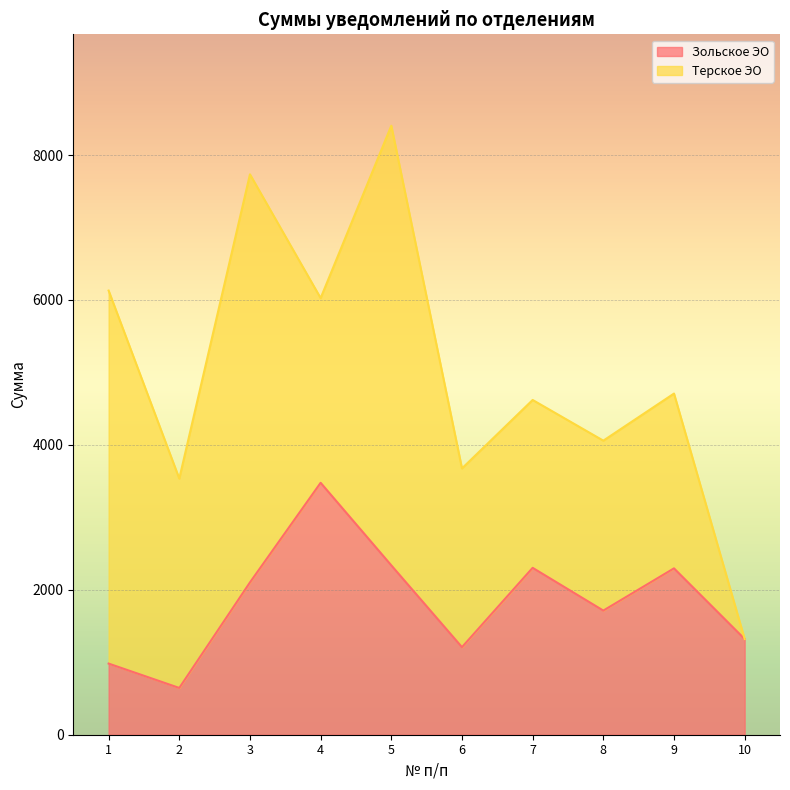

Is it true that the value at 10 is 2061.7?

False